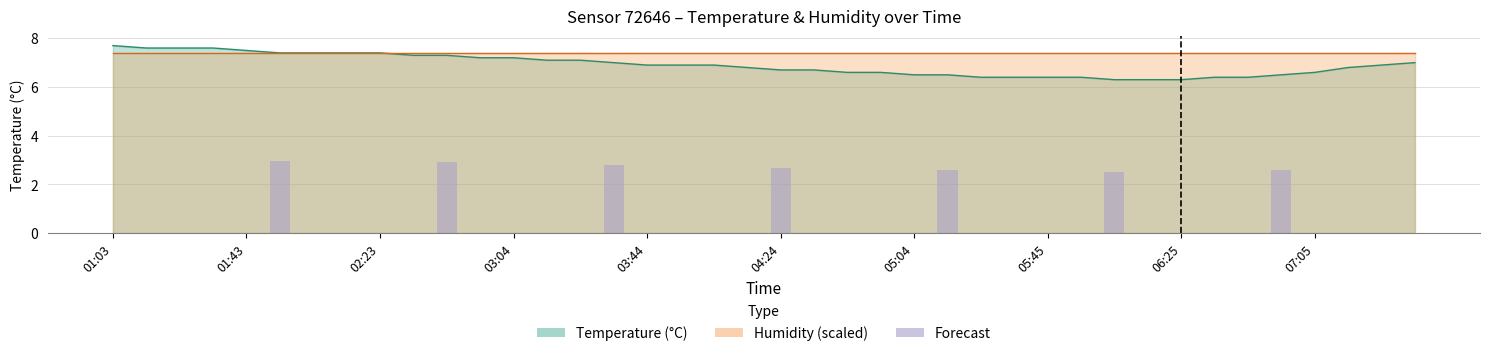

Approximately how many times larger is the value at 31 compared to 26?

1.0